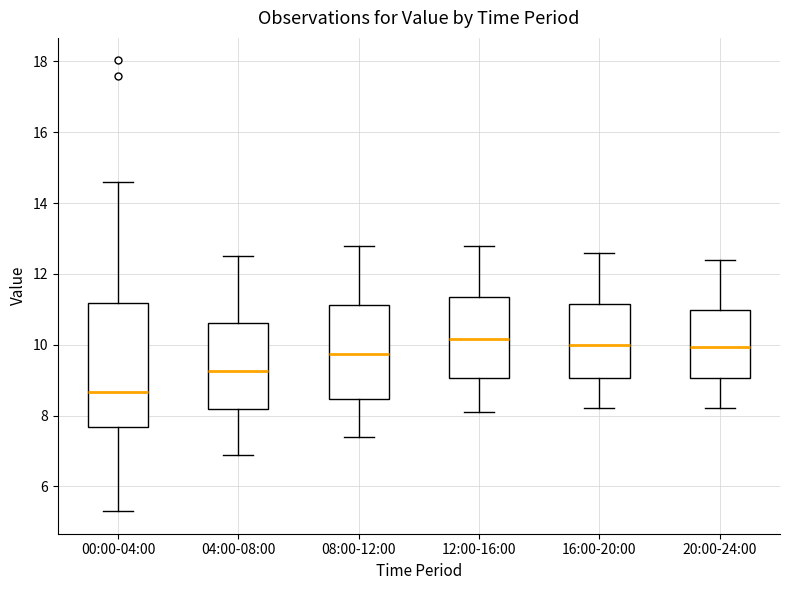

Which box is the tallest, from its lower edge to its upper edge?

00:00-04:00